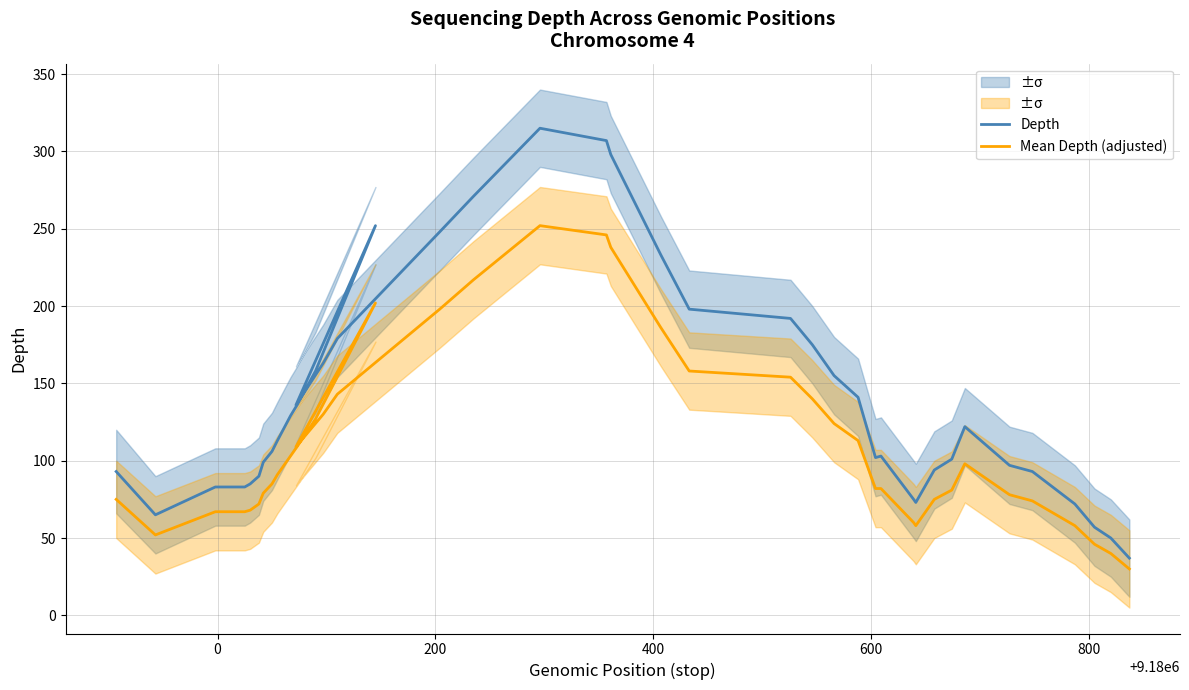

What are all the series names shown in the legend?

Depth, Mean Depth (adjusted)